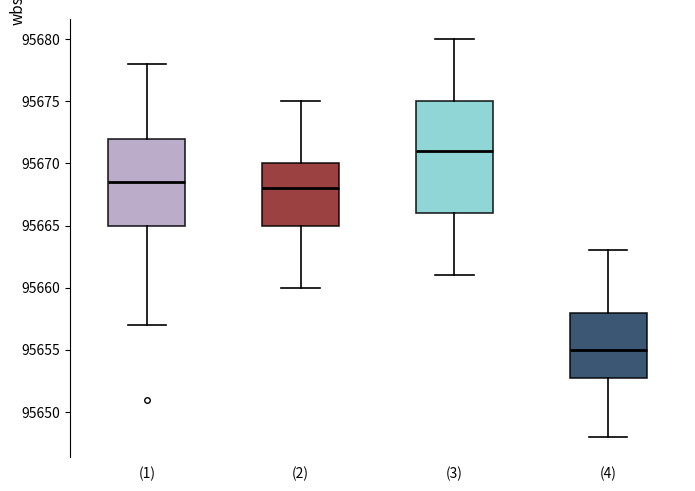

Reading left to right, transcribe this box plot: for each box, give where its median line is, the range the box spans, and where its two whiskers end, as read against the y-axis. The values are not printed on the chart, so give them approximately, as read against the axis.

(1): median 95668.5, box 95665.0 to 95672.0, whiskers 95657.0 to 95678.0
(2): median 95668.0, box 95665.0 to 95670.0, whiskers 95660.0 to 95675.0
(3): median 95671.0, box 95666.0 to 95675.0, whiskers 95661.0 to 95680.0
(4): median 95655.0, box 95653.0 to 95658.0, whiskers 95648.0 to 95663.0